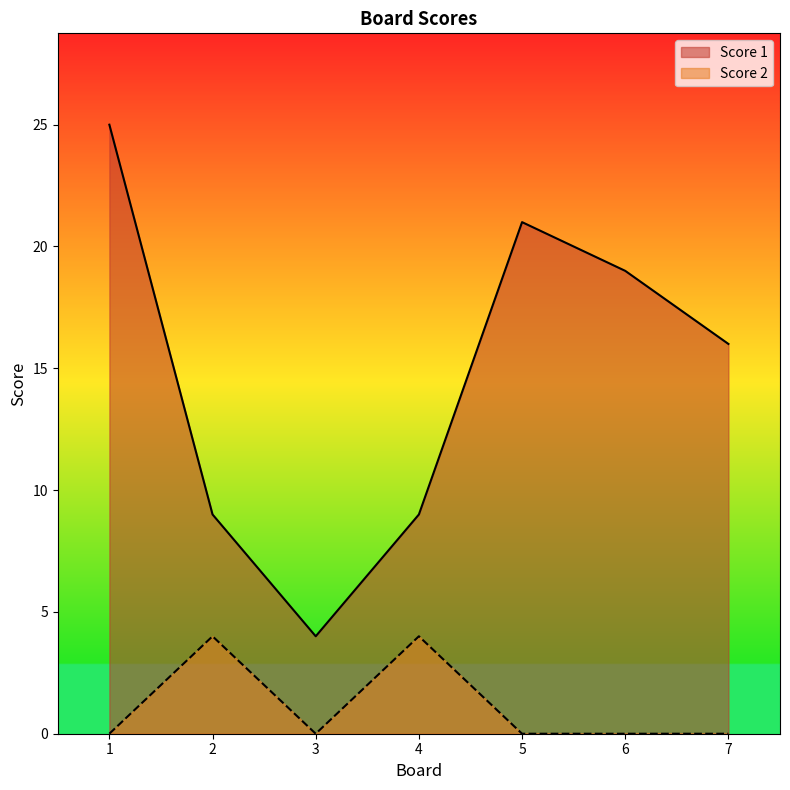

Is the value of Score 1 at 6 greater than the value of Score 2 at 2?

Yes